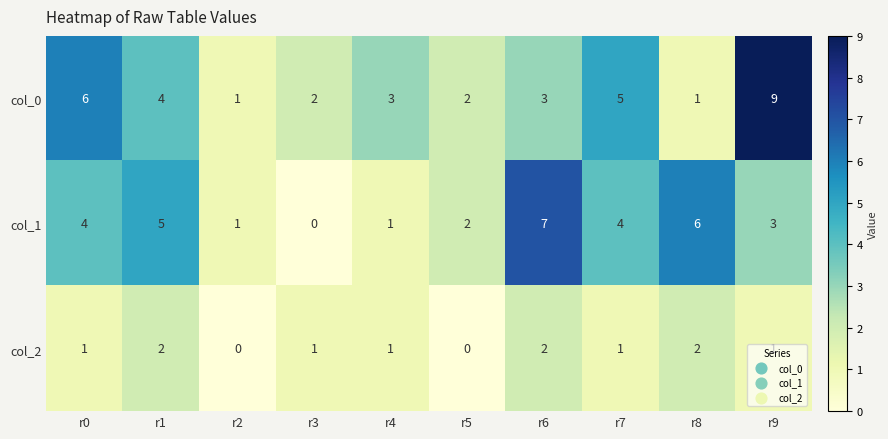

Is the value of col_0 at r9 greater than the value of col_2 at r8?

Yes